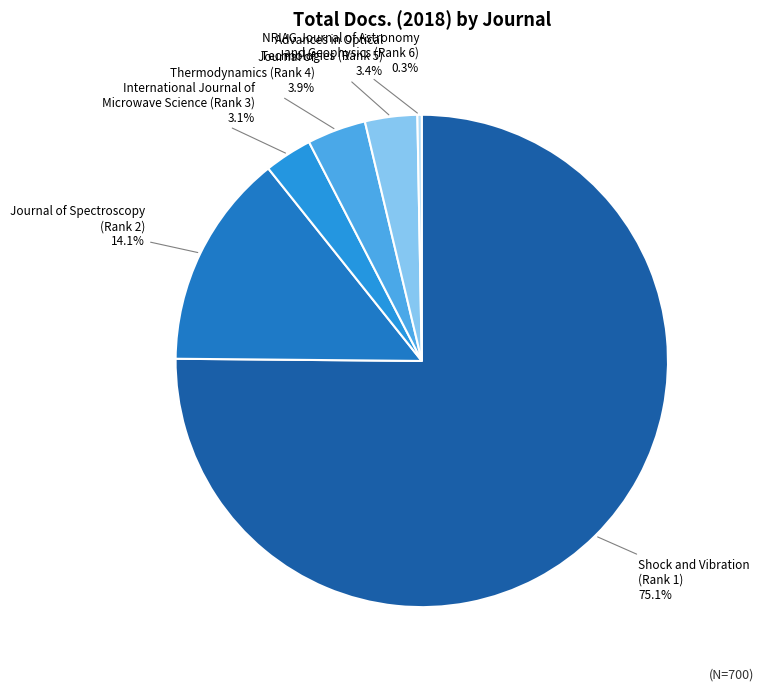

What percentage do International Journal of Microwave Science (Rank 3) and Shock and Vibration (Rank 1) together represent?

78.3%